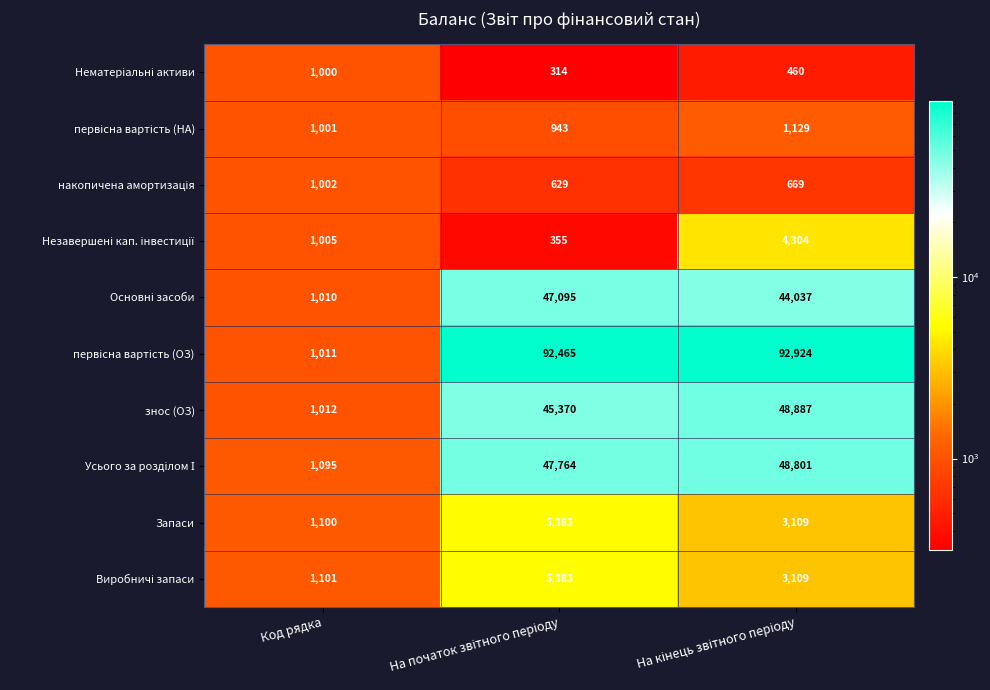

What is the sum of all Запаси values?

9592